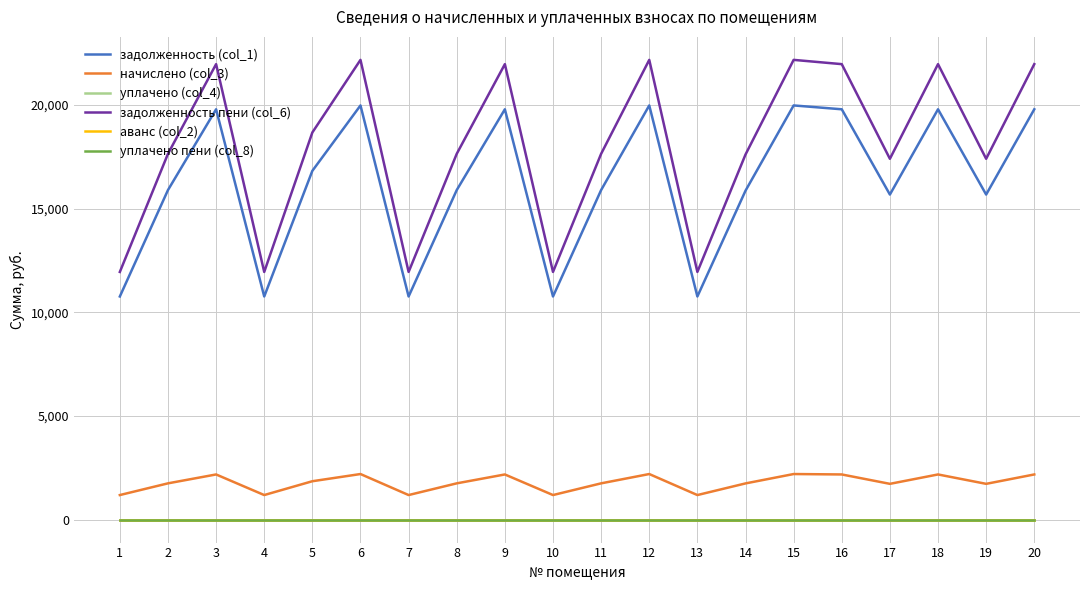

What is the minimum value for начислено (col_3)?

1183.9